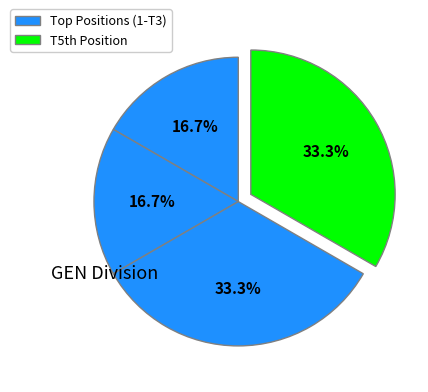

How many segments does this pie chart have?

4